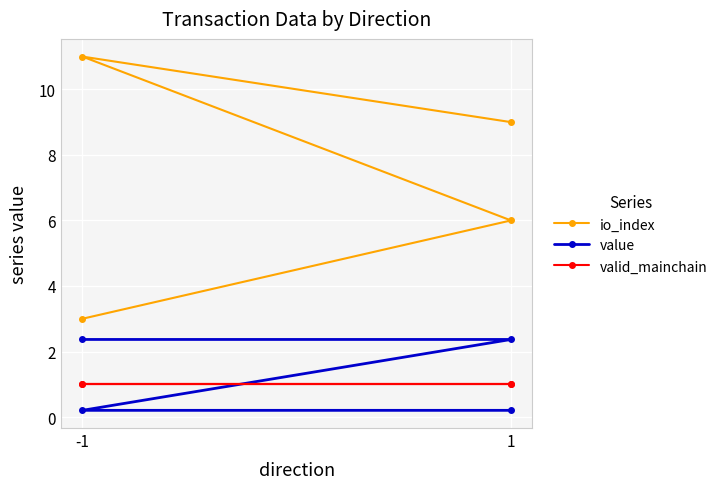

Where do value and valid_mainchain first cross each other?

1 and -1